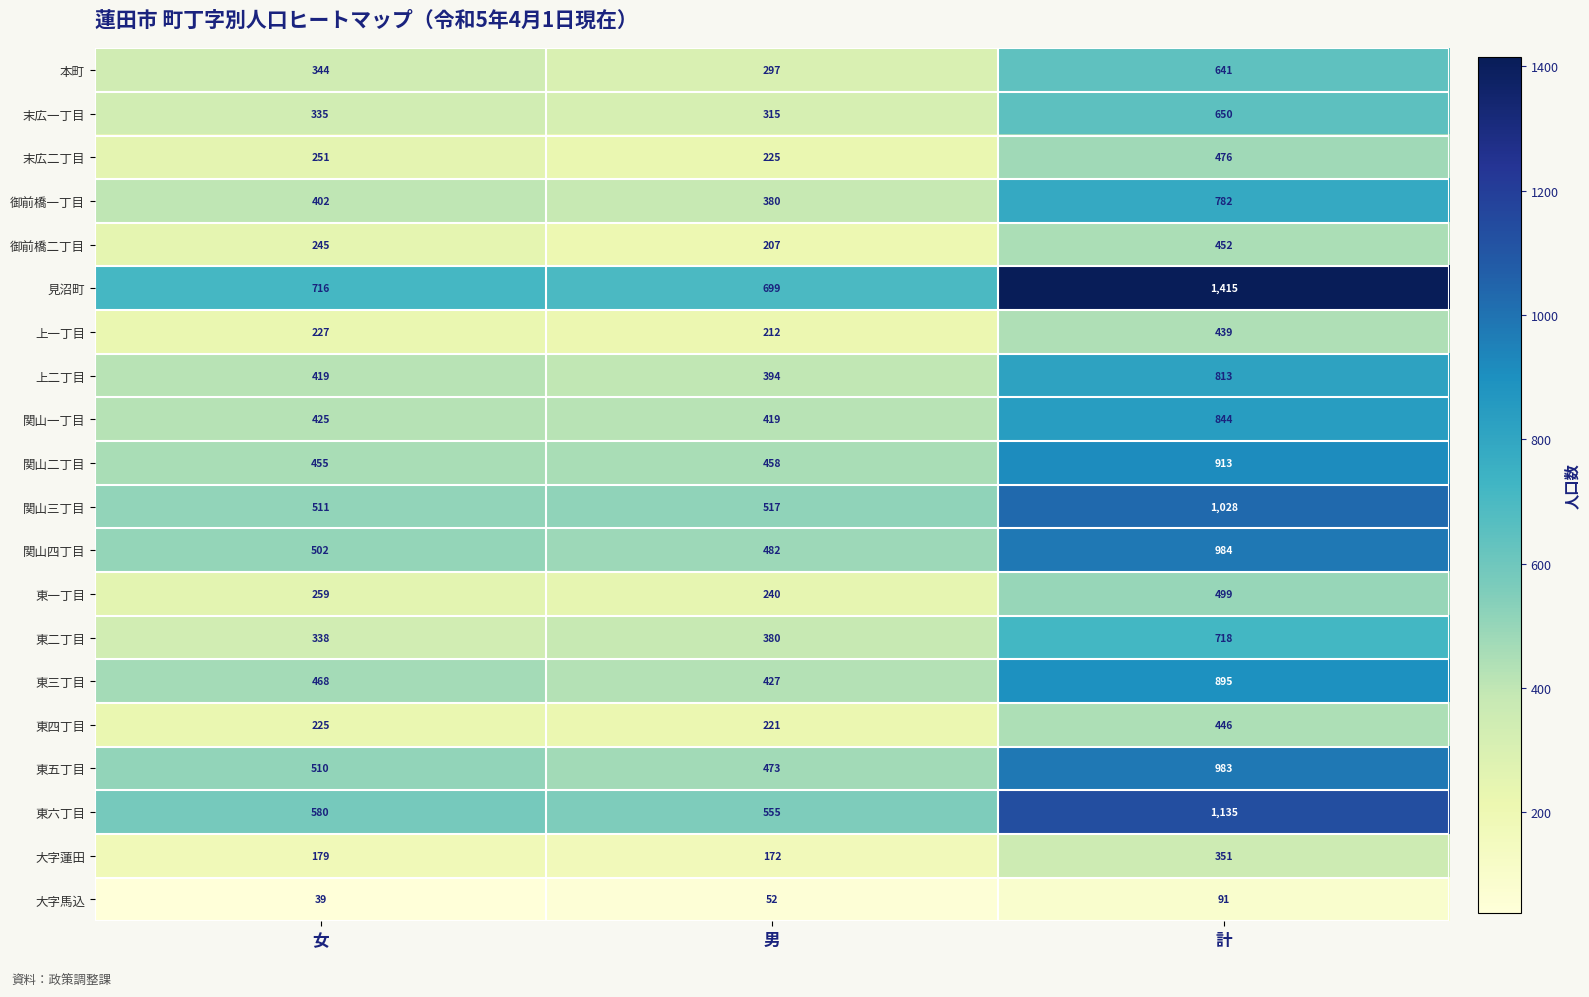

Read the 本町 value at 女, to the nearest 50.

350